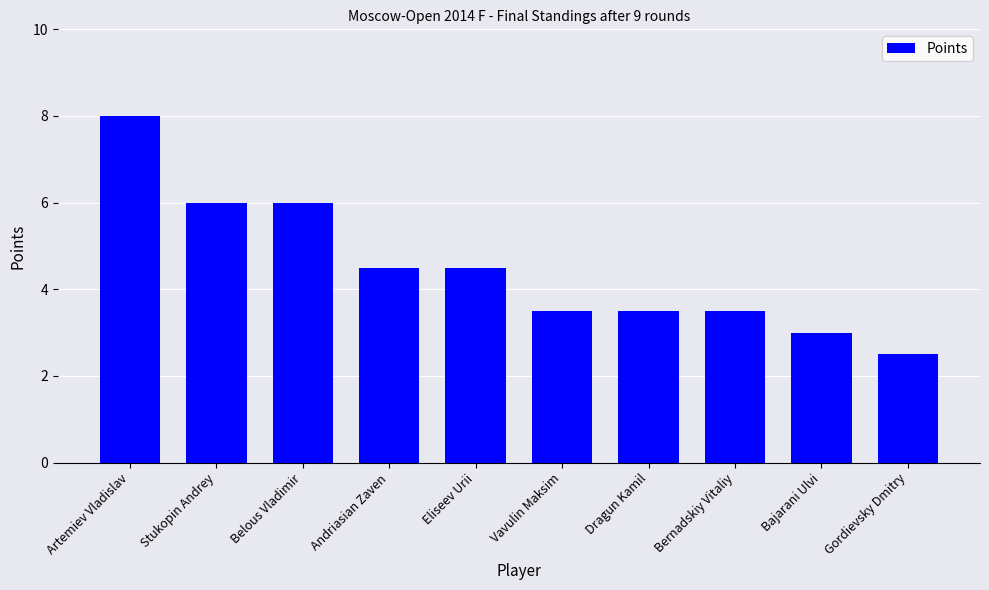

The chart shows a value of 6.4 at Eliseev Urii. True or false?

False